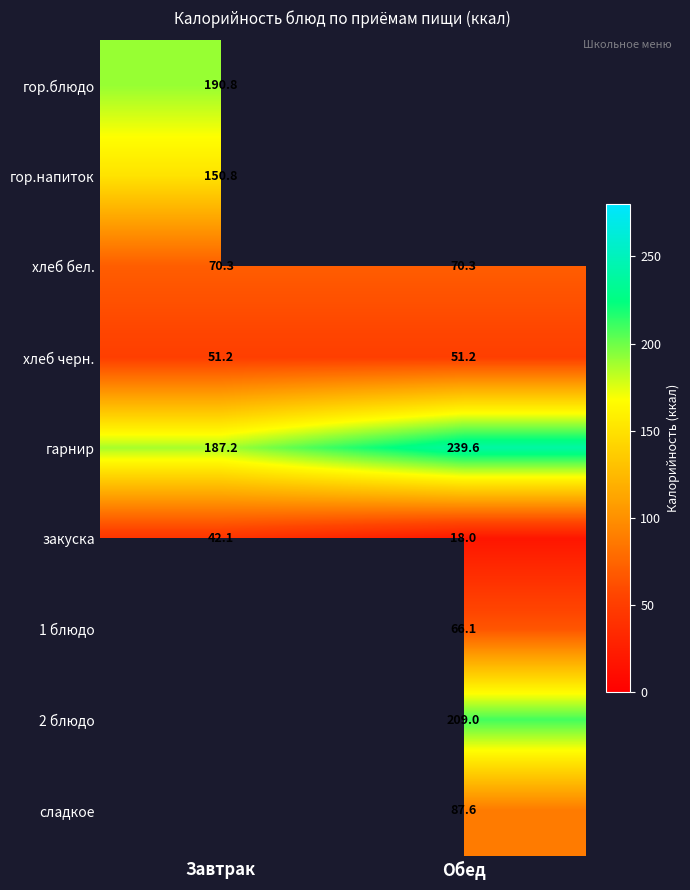

What is the difference between the highest and lowest values at Завтрак?

148.7